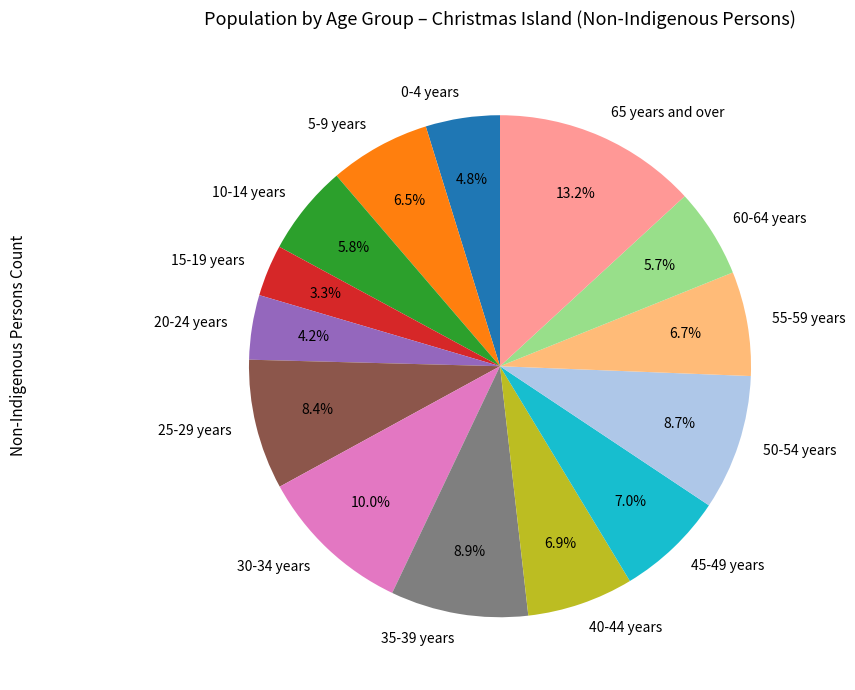

Which category has the biggest portion of the pie?

65 years and over